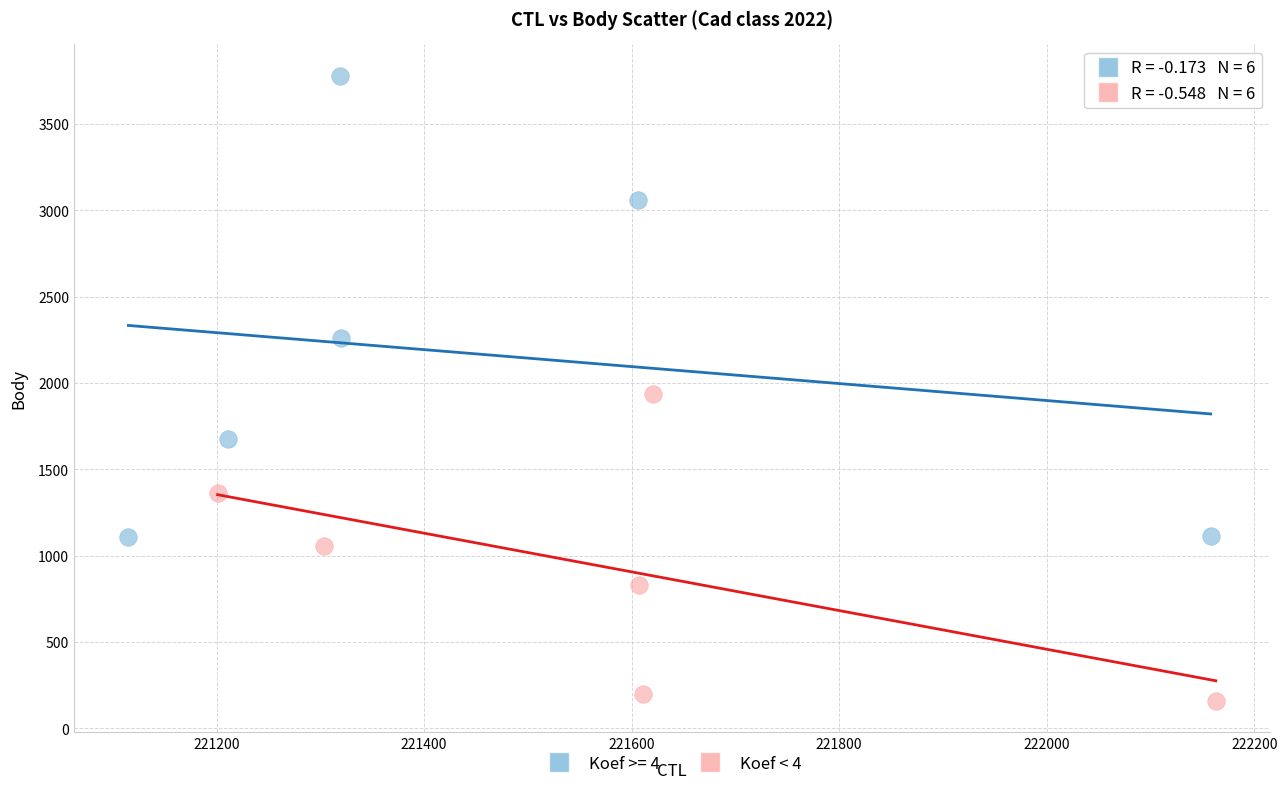

Which series contains the lowest Y value?

Koef < 4